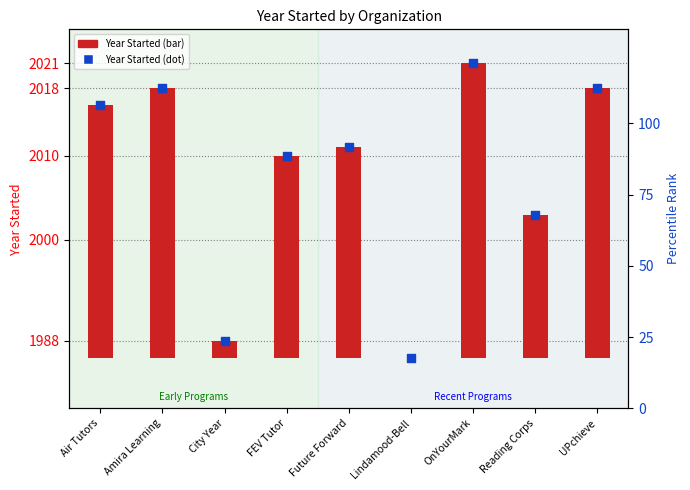

Approximately how many times larger is the value at Reading Corps compared to Amira Learning?

1.0